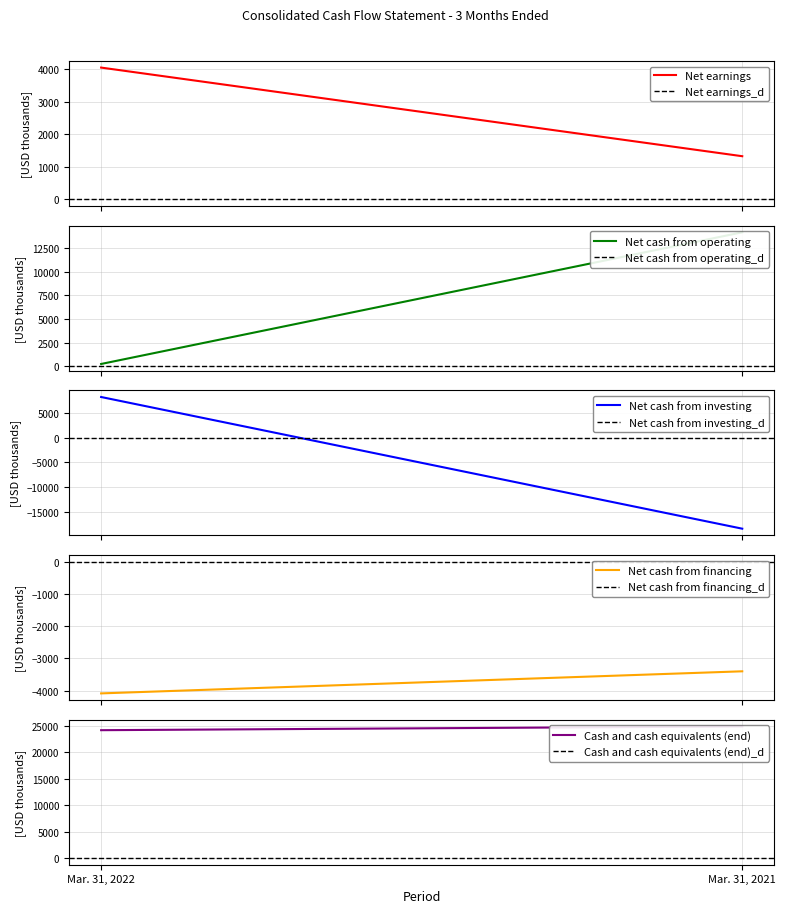

How many data points does each series have?

2